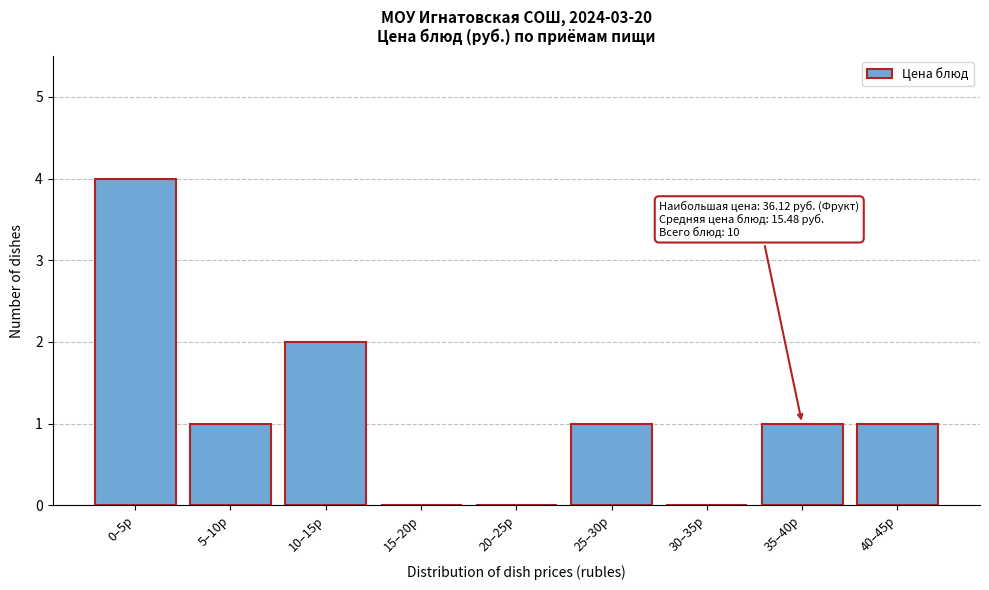

Reading right to left, extract all data points from this chart.

40–45р=1	35–40р=1	30–35р=0	25–30р=1	20–25р=0	15–20р=0	10–15р=2	5–10р=1	0–5р=4